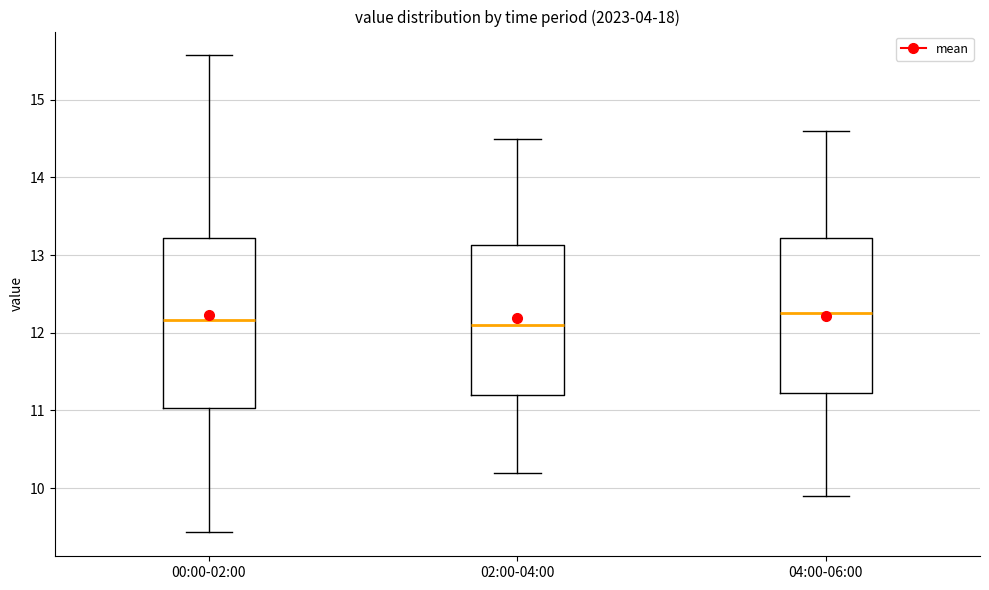

Where does the lower whisker of the box for 04:00-06:00 end on the y-axis? The values are not printed on the chart, so give them approximately, as read against the axis.

9.9